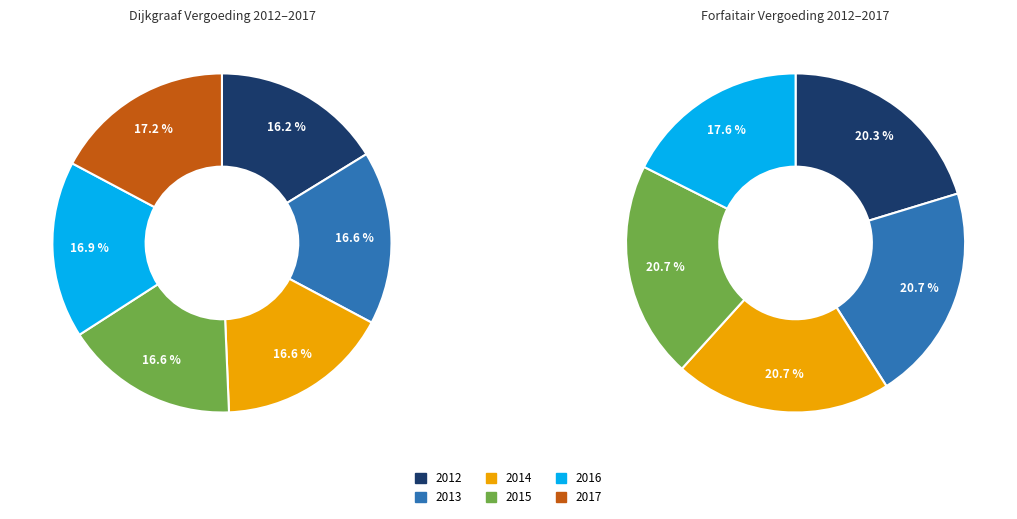

The 2013 slice represents 17% of the pie. True or false?

True